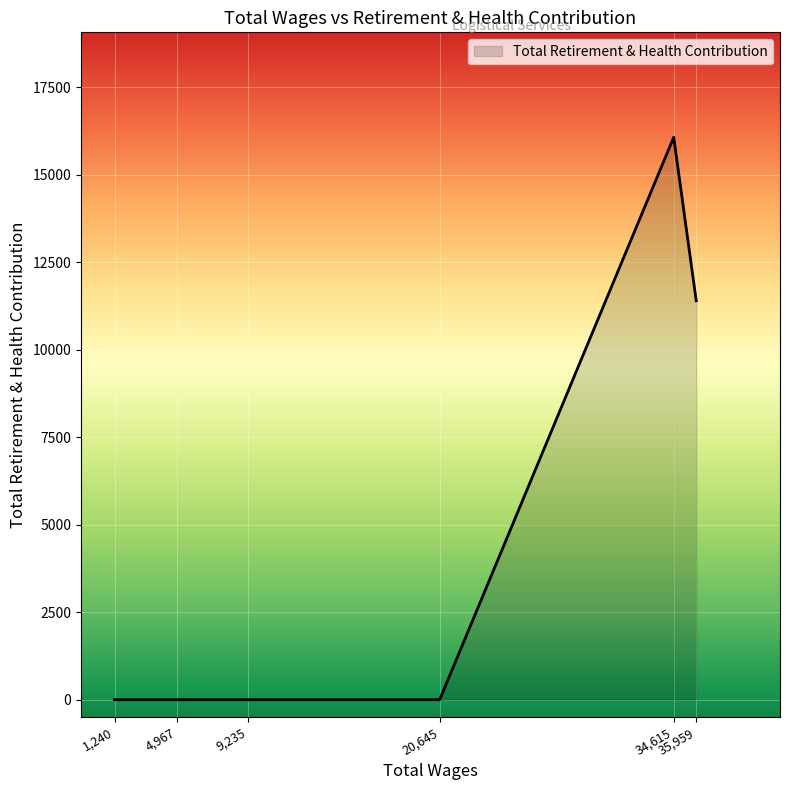

What is the maximum value shown in the chart?

16074